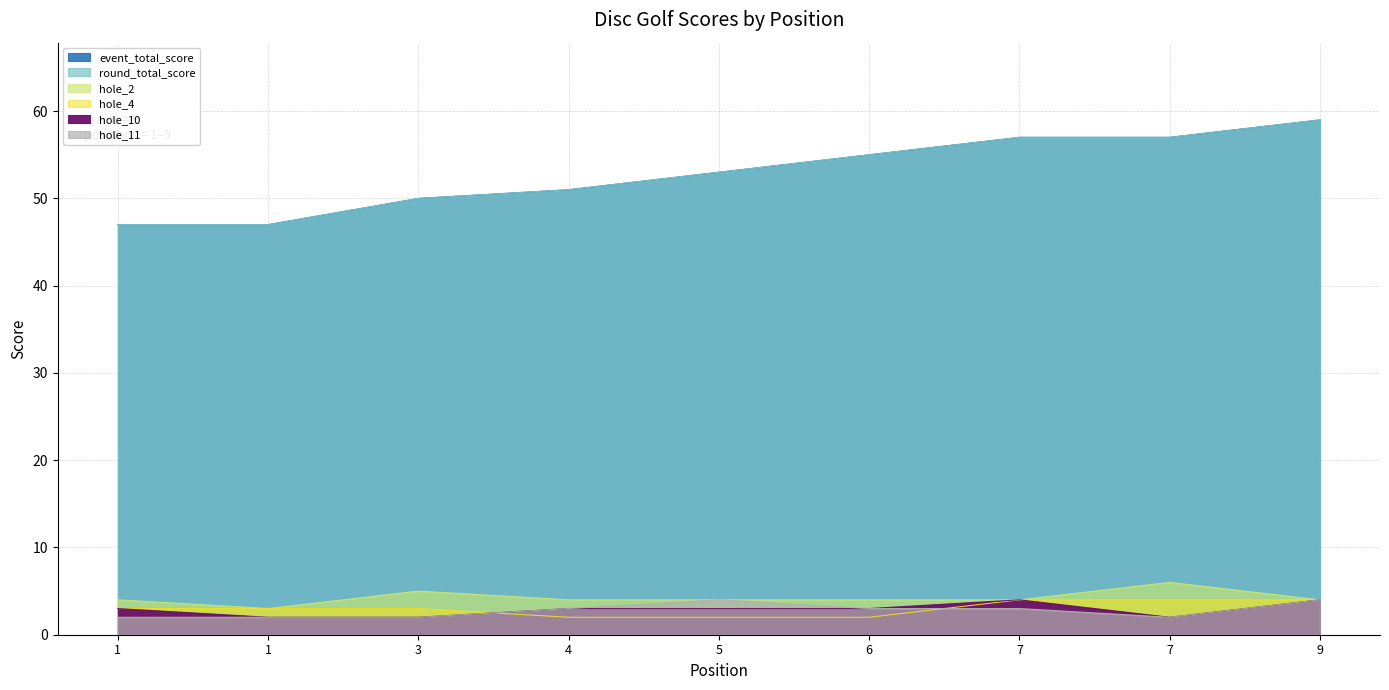

What is the difference between the event_total_score values at 7 and 4?

6